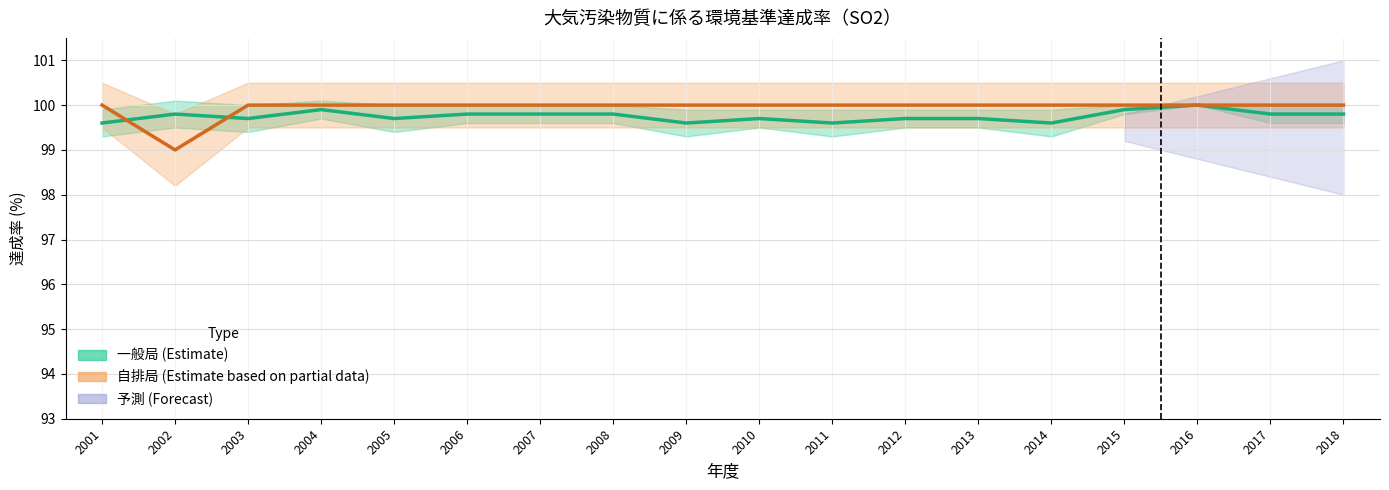

At which category does 一般局 (Estimate) reach its first local valley?

2003